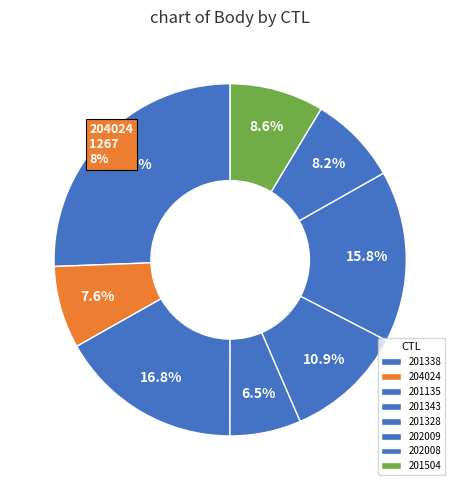

Does 201328 account for over 50% of the chart?

No